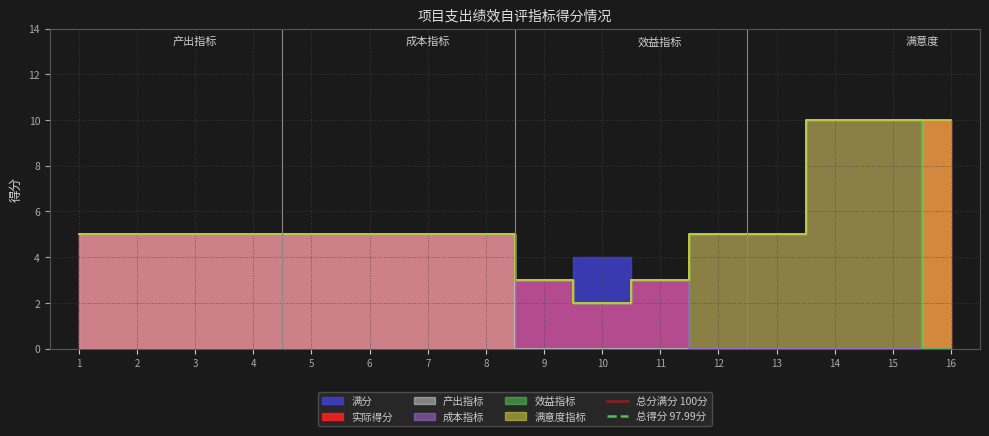

What is the average value of the 总得分 97.99分 series?

98.0